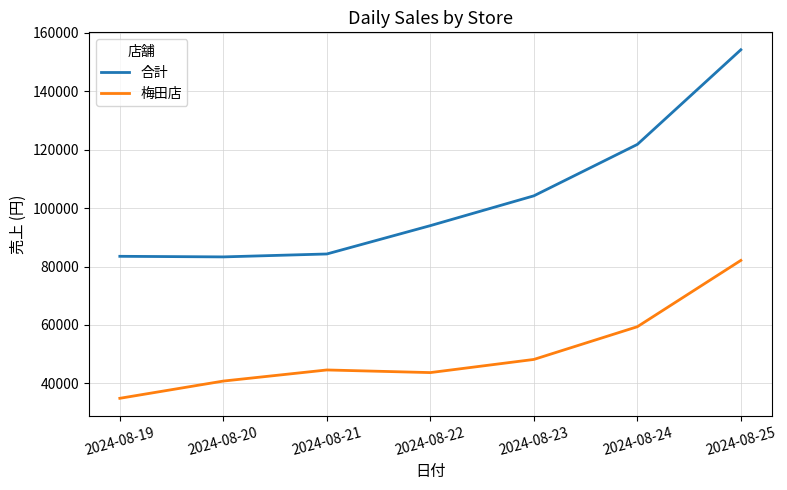

Rank the series by their average value, from highest to lowest.

合計, 梅田店